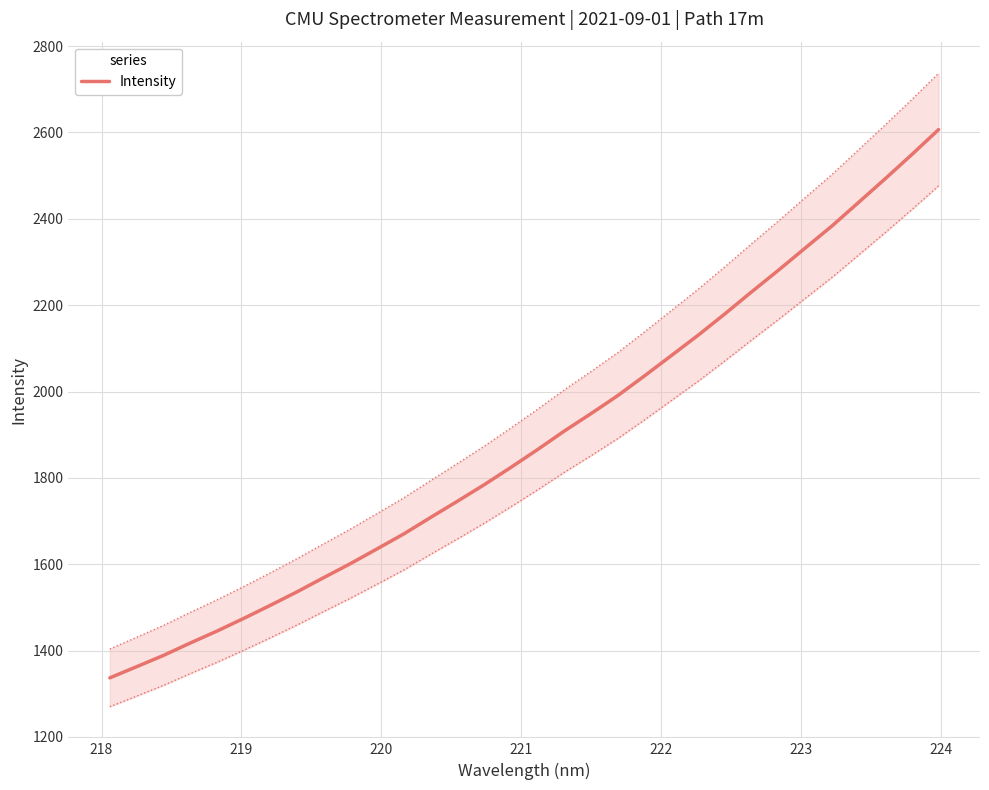

What is the minimum value for Intensity?

1336.8